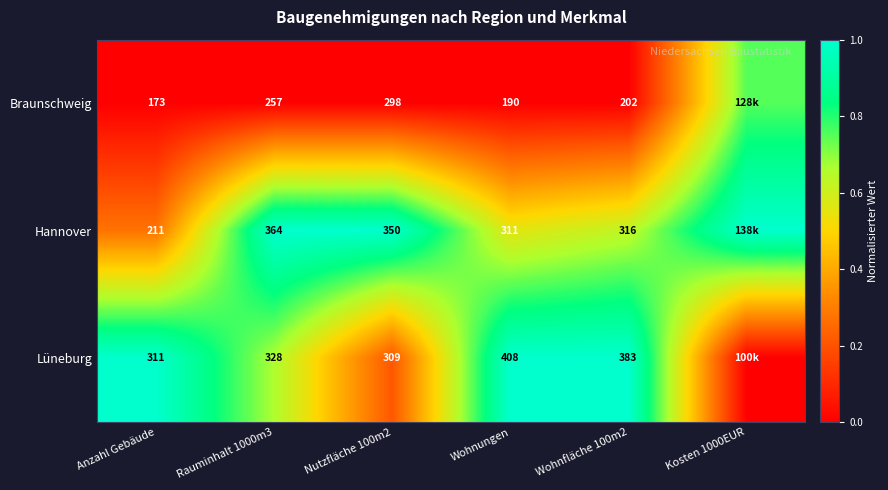

Is the value of Hannover at Nutzfläche 100m2 greater than the value of Lüneburg at Anzahl Gebäude?

Yes